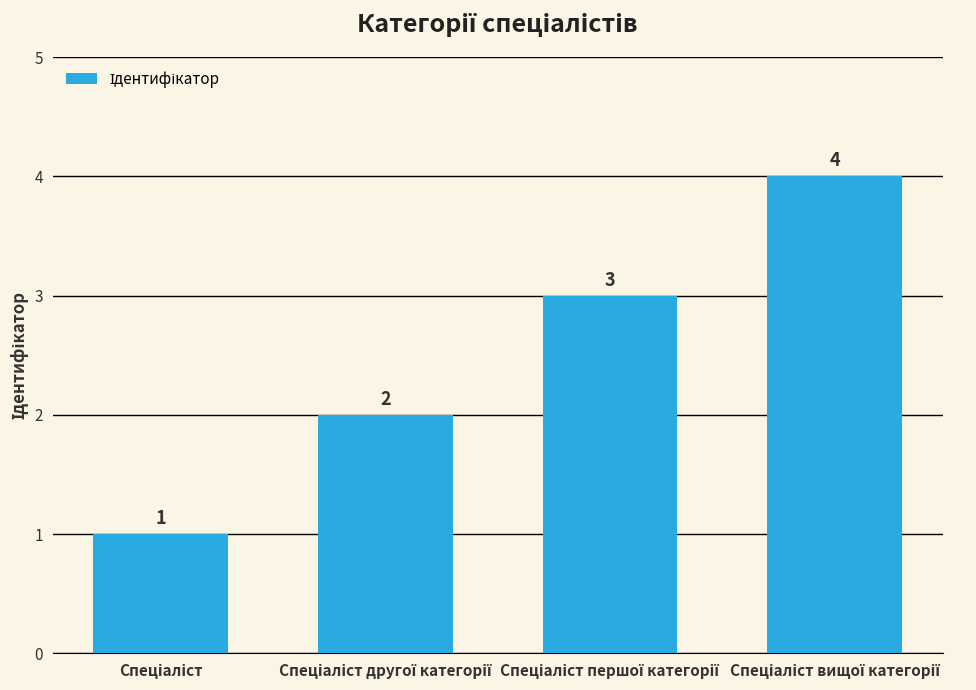

Reading right to left, what are all the values shown in this chart?

4	3	2	1